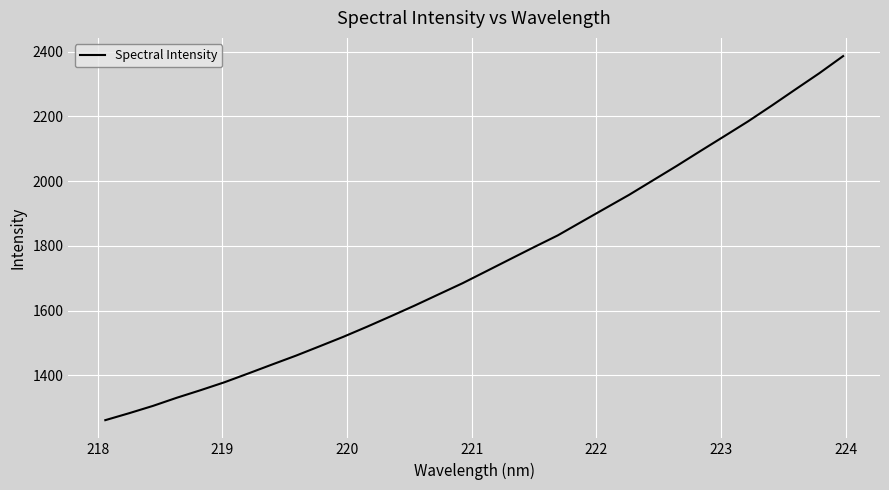

Reading left to right, transcribe all the data shown in this chart.

1260.9	1282.4	1305.0	1330.2	1353.6	1378.1	1405.3	1433.0	1460.3	1489.4	1518.9	1550.2	1582.7	1615.7	1650.1	1684.4	1721.5	1758.7	1795.8	1832.2	1874.2	1916.0	1957.7	2002.3	2047.0	2093.2	2138.8	2184.7	2233.7	2283.9	2333.8	2386.7